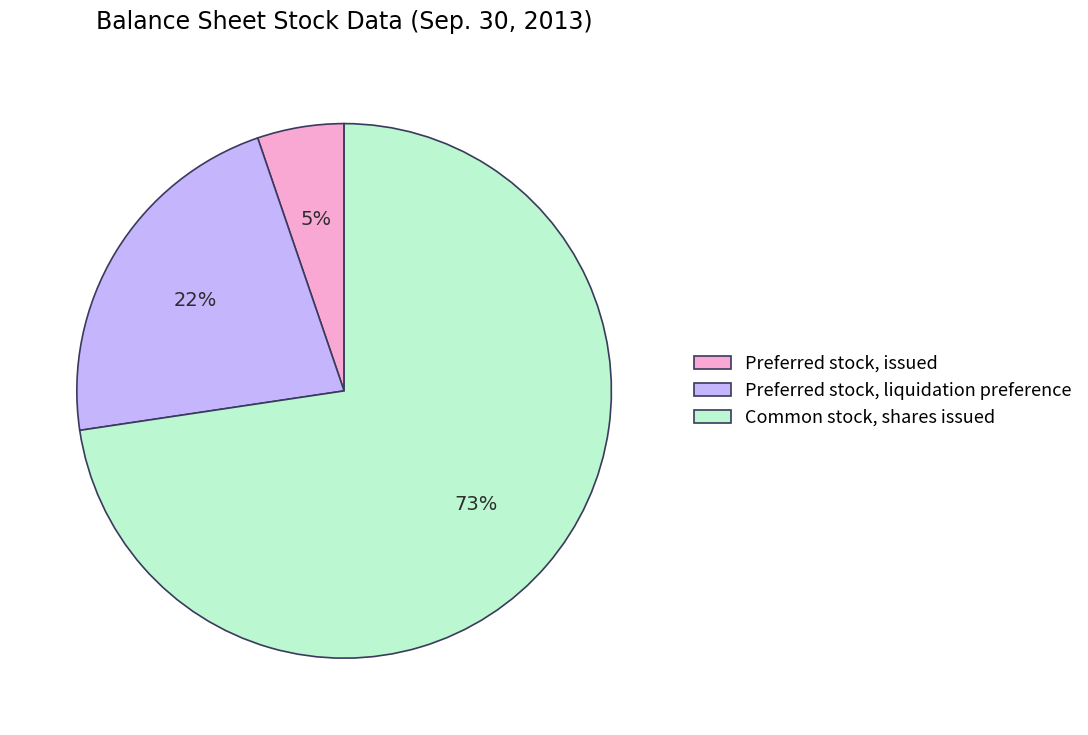

The Common stock, shares issued slice represents 63% of the pie. True or false?

False